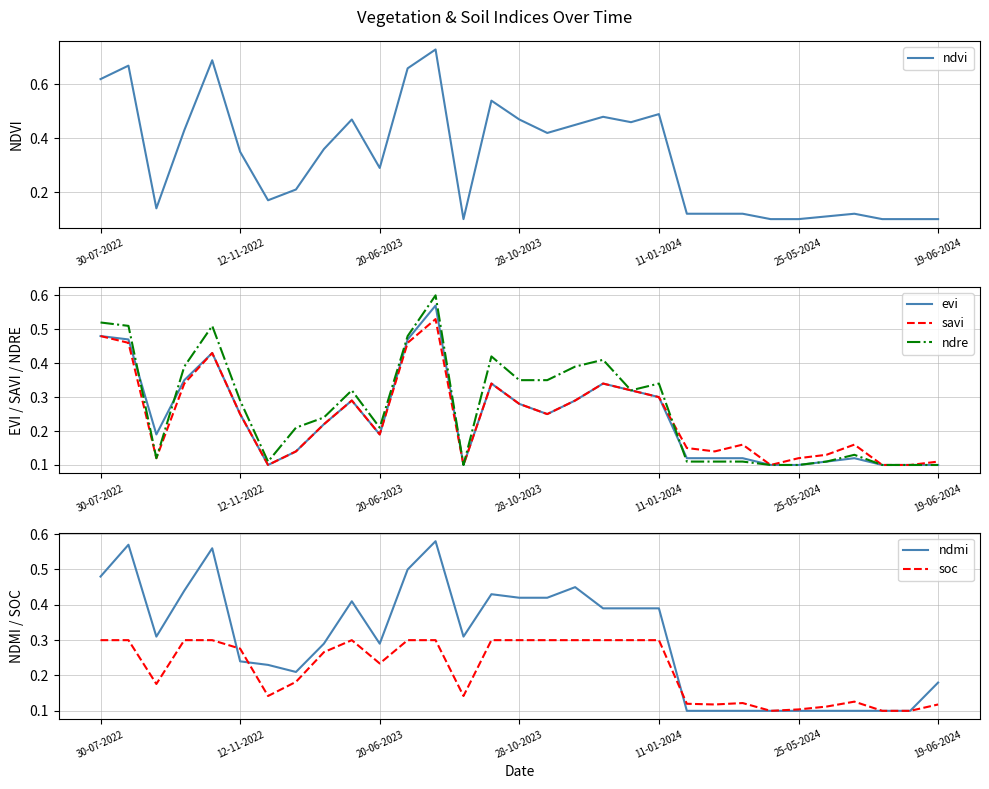

The value of savi at 12 is 0.5. True or false?

True